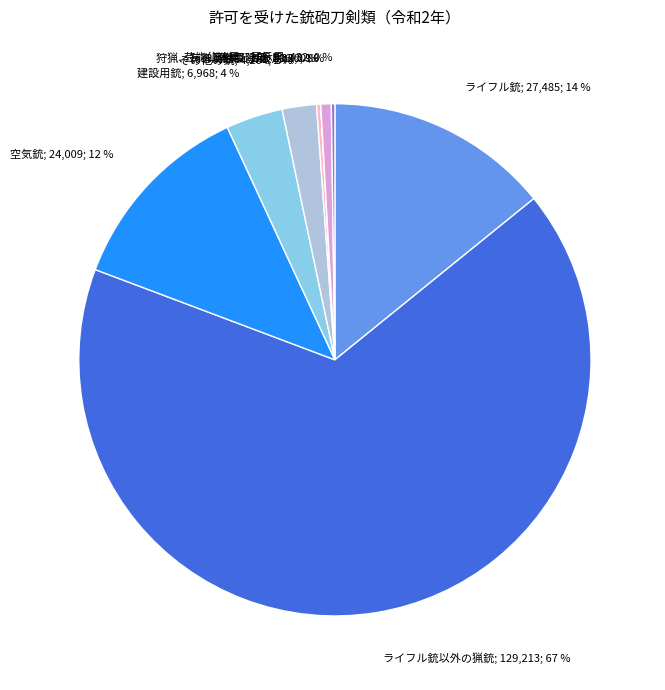

The ライフル銃; 27,485; 14 % slice represents 14% of the pie. True or false?

True